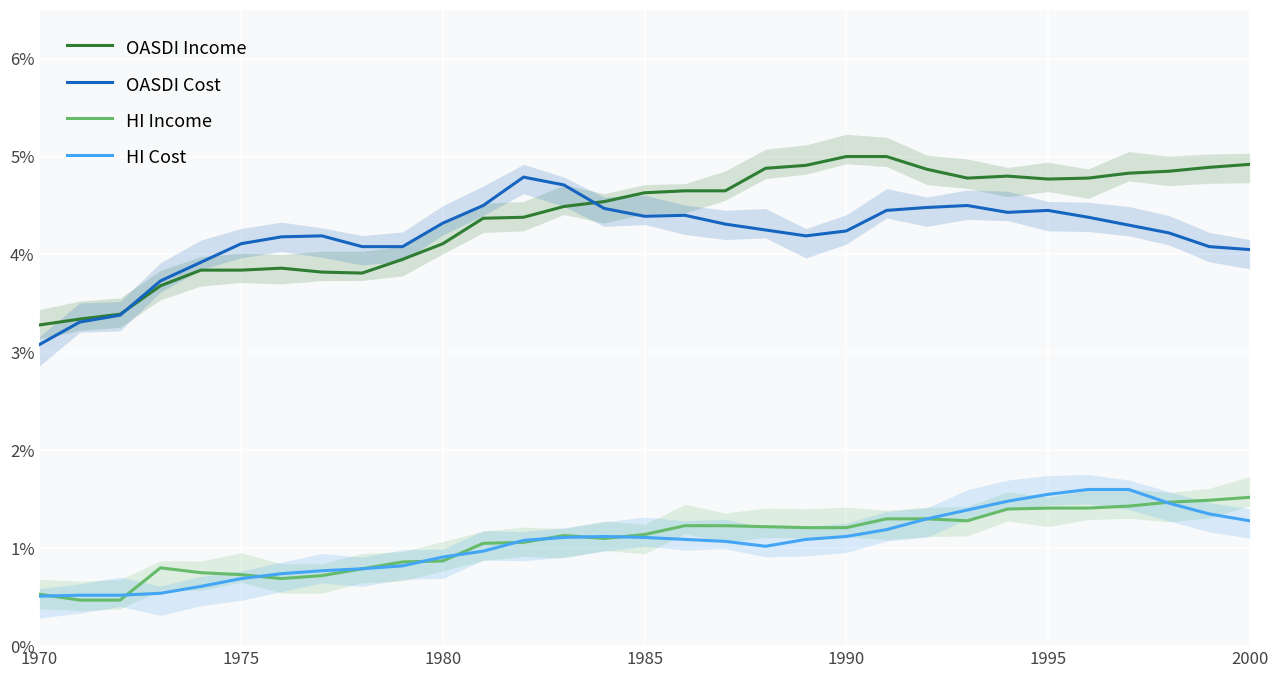

Rank the series at 24 from highest to lowest value.

OASDI Income, OASDI Cost, HI Cost, HI Income